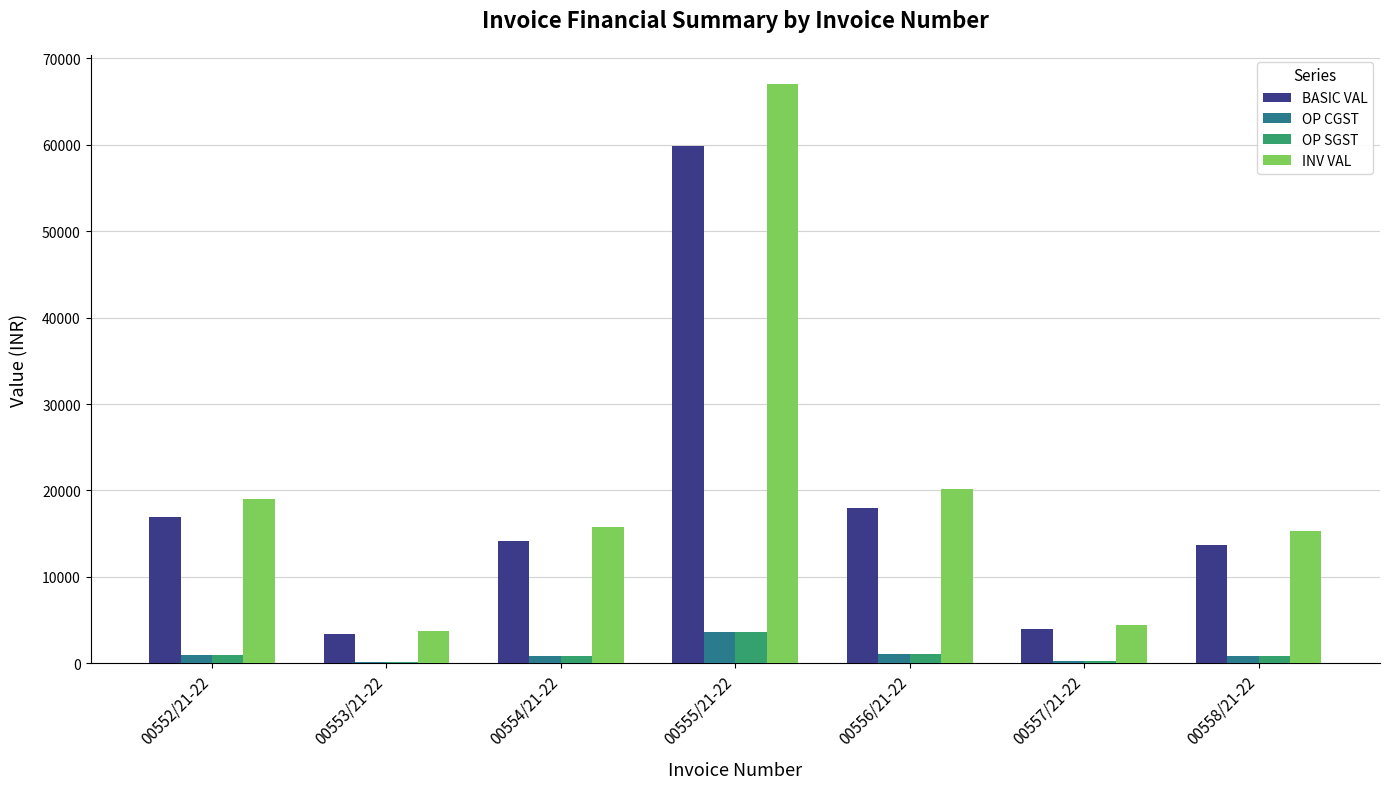

At which label is BASIC VAL closest to 31625?

00556/21-22